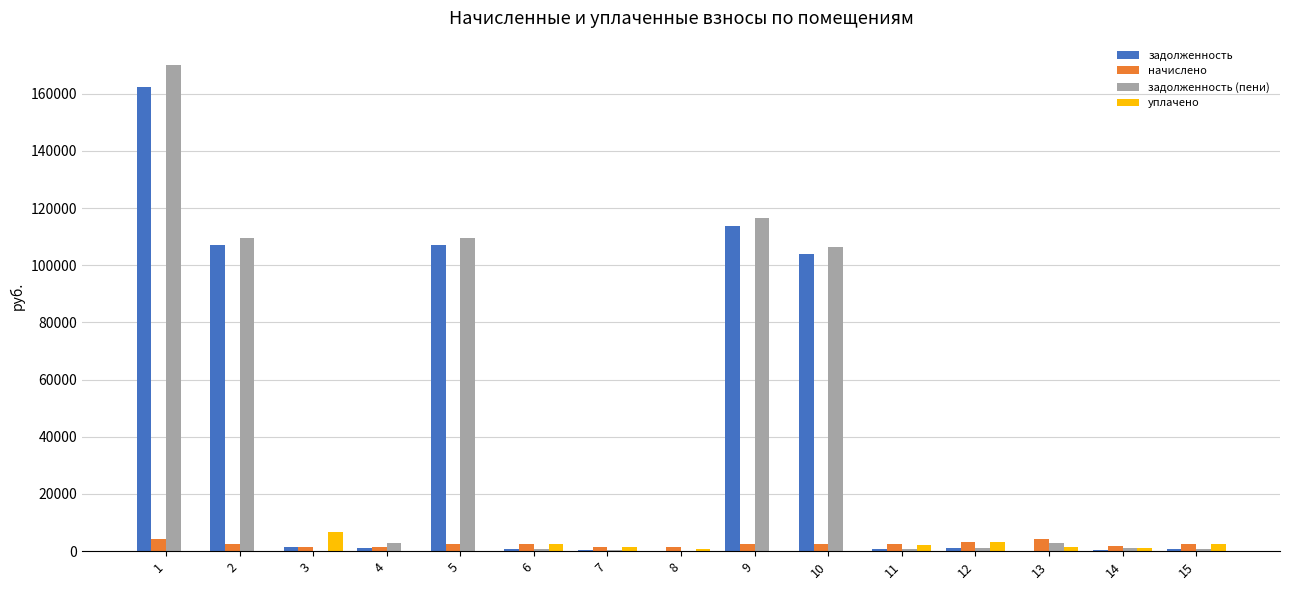

What is the highest value of the задолженность series?

162334.3